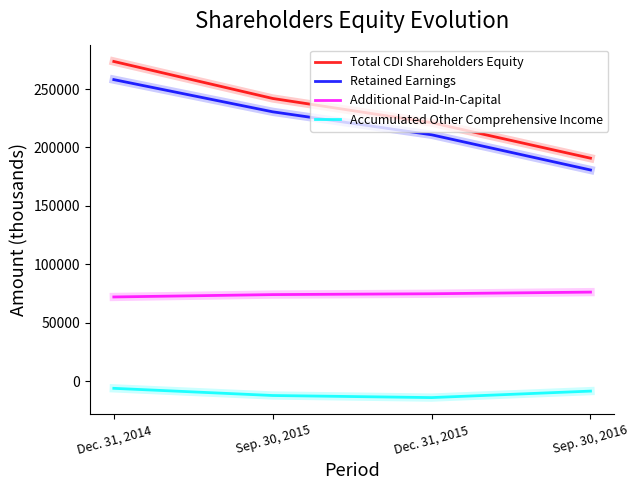

Where does the Total CDI Shareholders Equity series first go above 241980?

Dec. 31, 2014